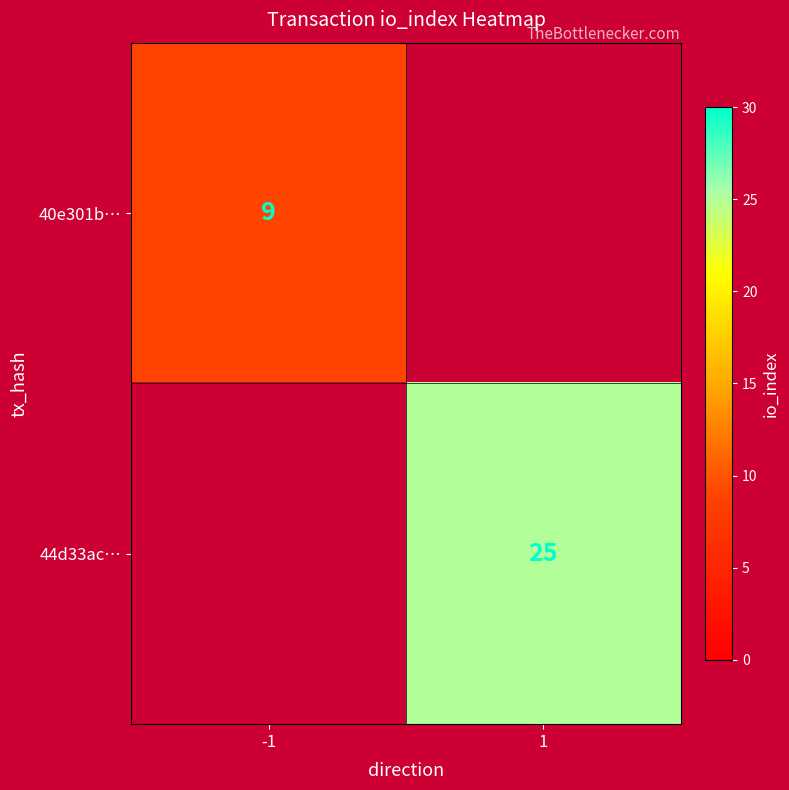

The 40e301b… series shows 16 at -1. True or false?

False